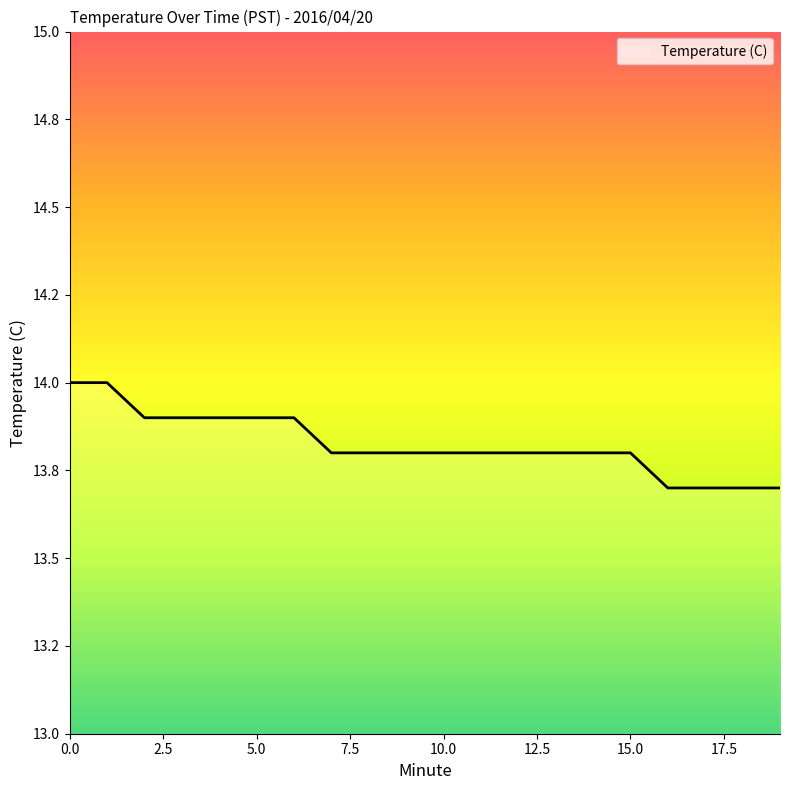

Rank the categories by value from highest to lowest.

0, 1, 2, 3, 4, 5, 6, 7, 8, 9, 10, 11, 12, 13, 14, 15, 16, 17, 18, 19